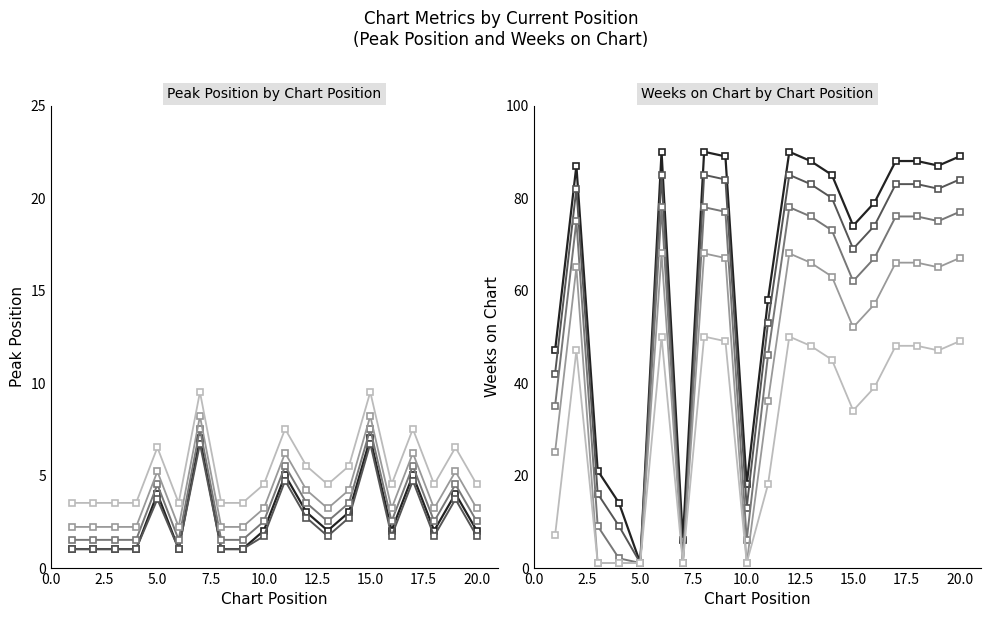

Between 17 and 19, which is larger?

17